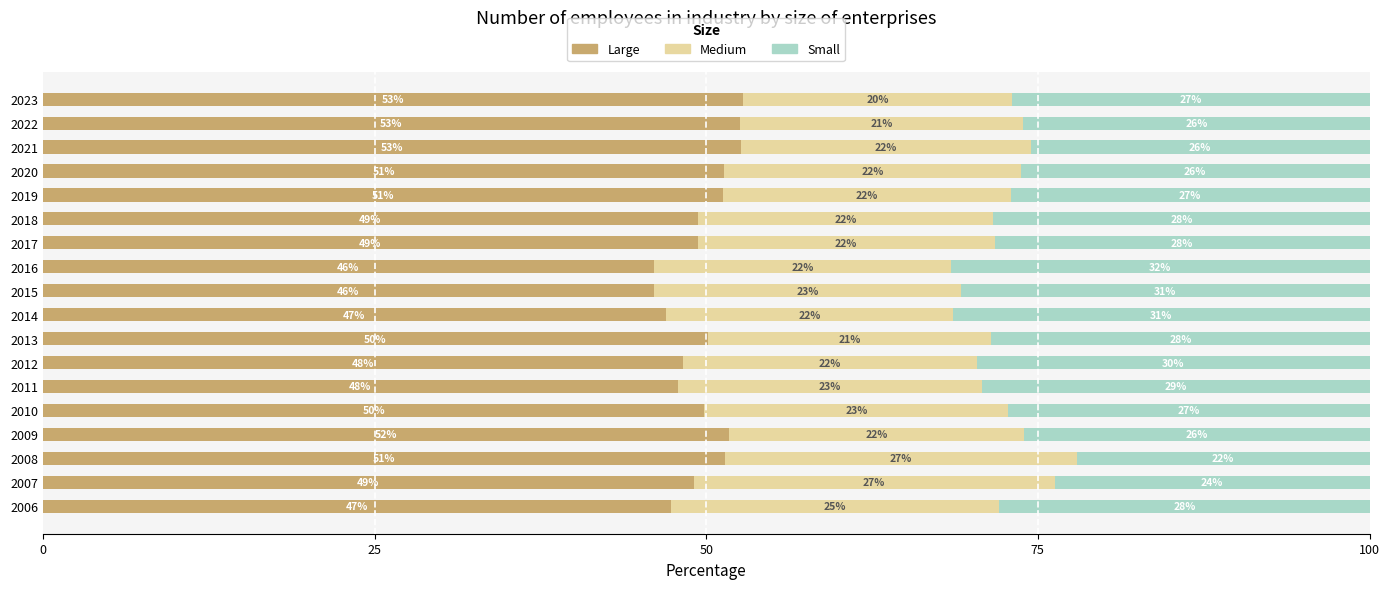

Which category has the lowest value in the Large series?

2015